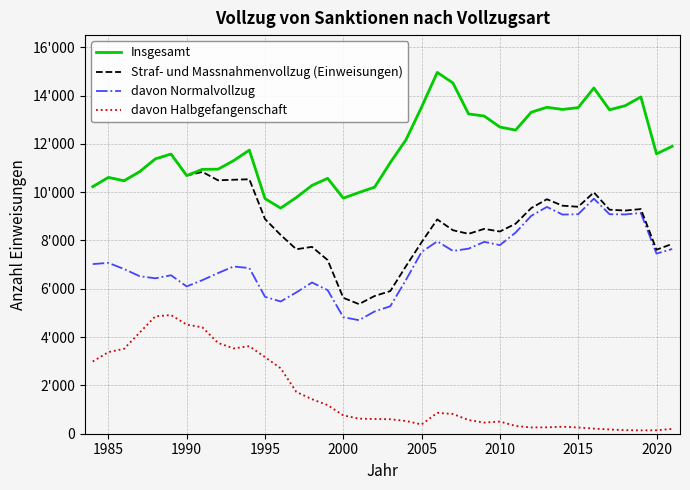

At which category does davon Normalvollzug reach its first local peak?

1985